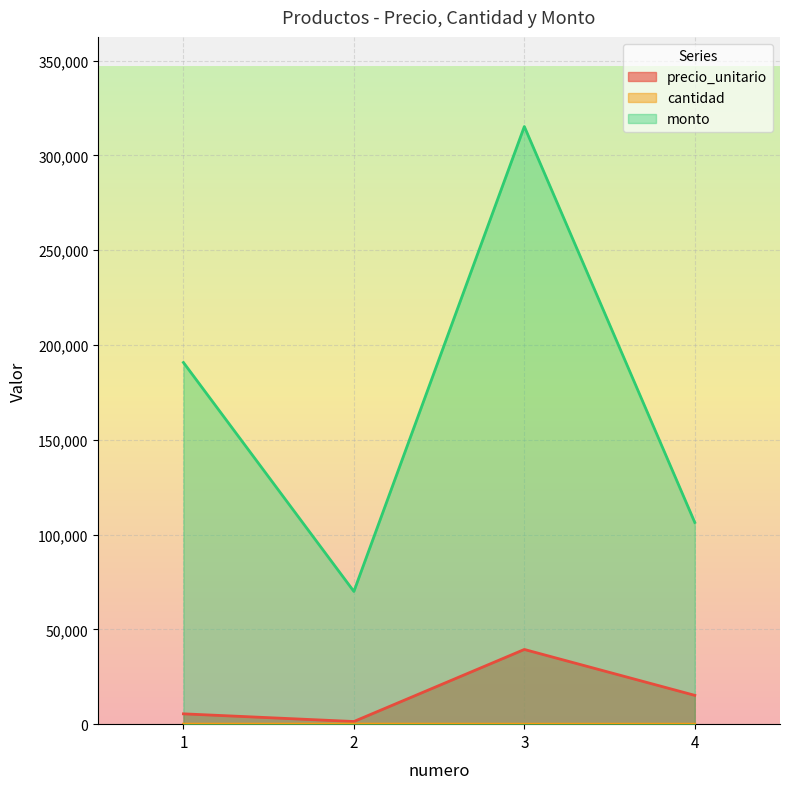

Reading left to right, extract all data points from this chart.

precio_unitario: 1=5450	2=1400	3=39400	4=15200
cantidad: 1=35	2=50	3=8	4=7
monto: 1=190750	2=70000	3=315200	4=106400